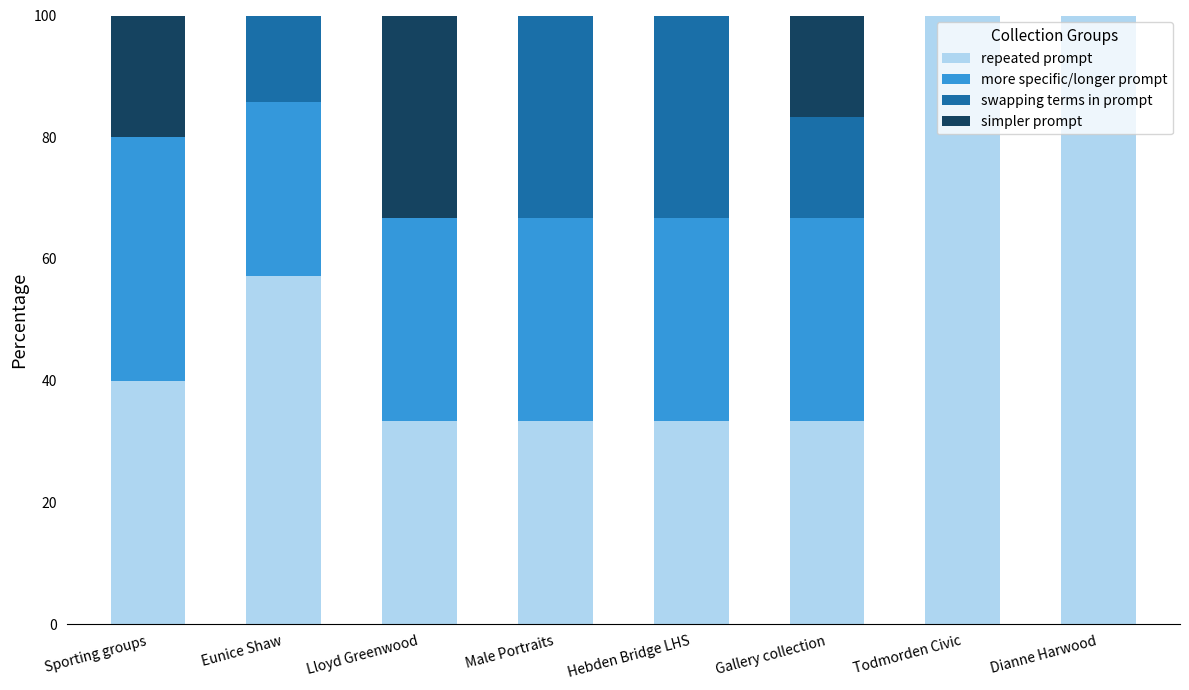

Are the bars grouped side by side (vs. stacked)?

No